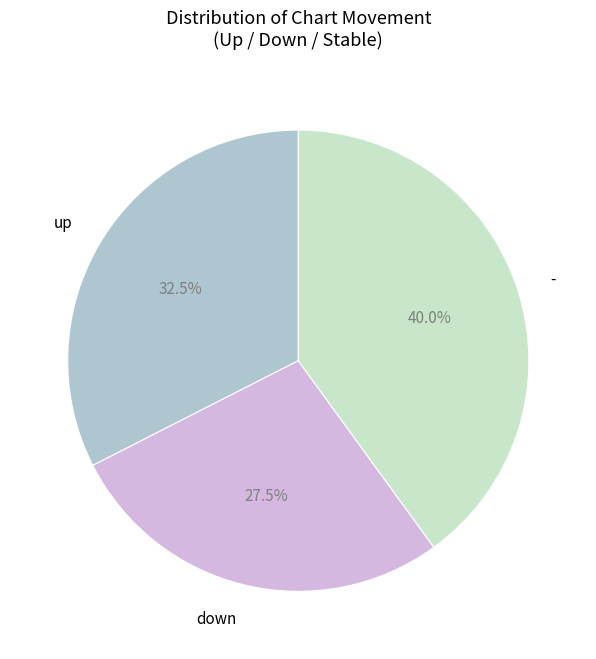

What percentage do - and down together represent?

67.5%